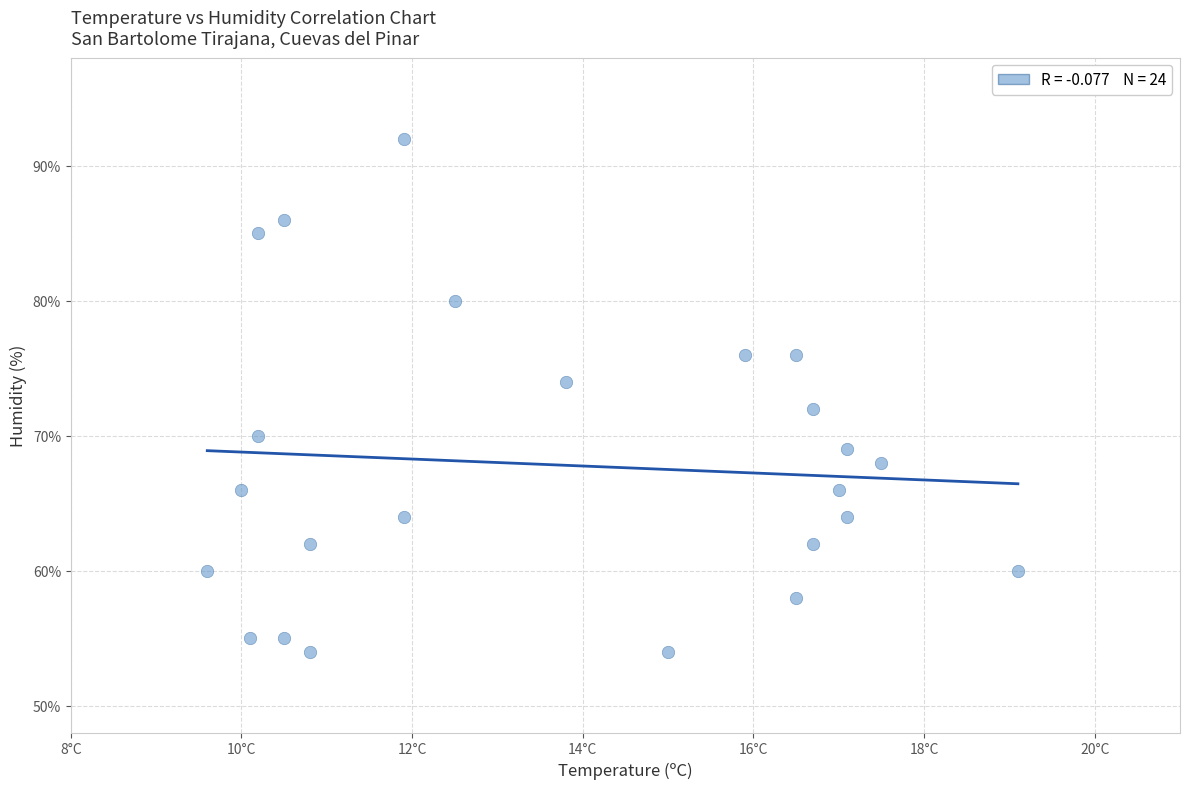

Count the number of points in this scatter plot.

24